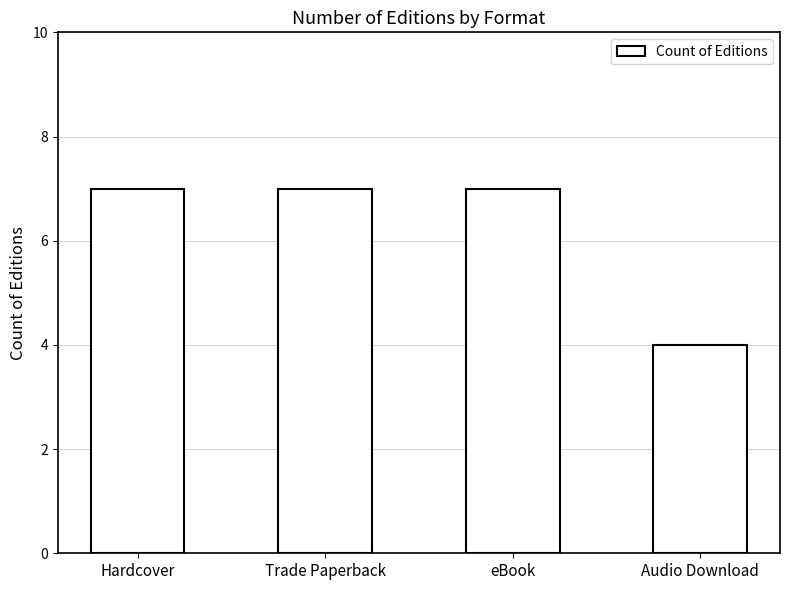

What is the label of the 4th bar from the right?

Hardcover